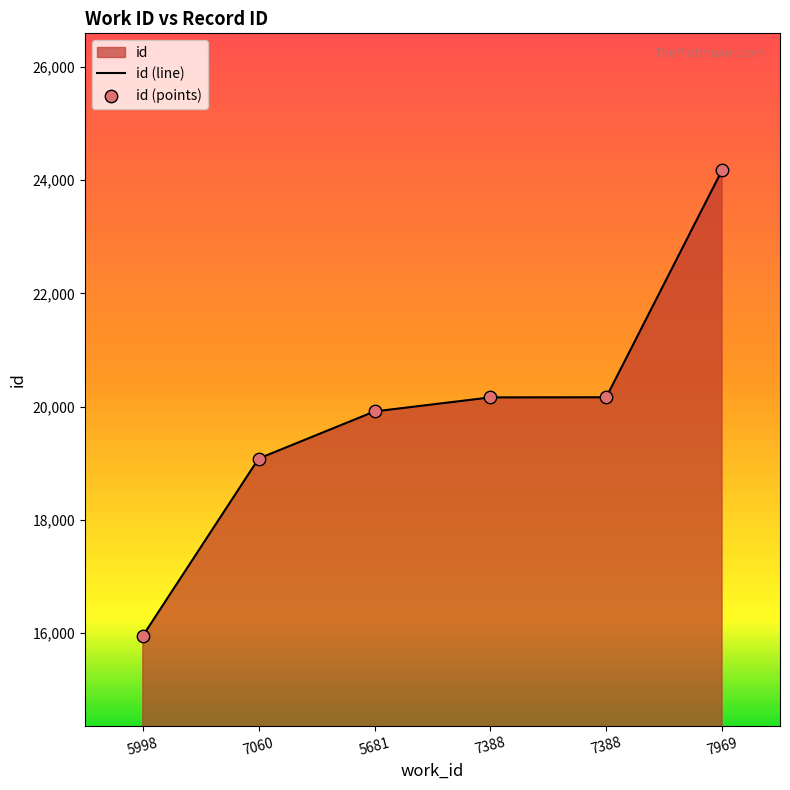

Between 5998 and 7969, which is larger?

7969